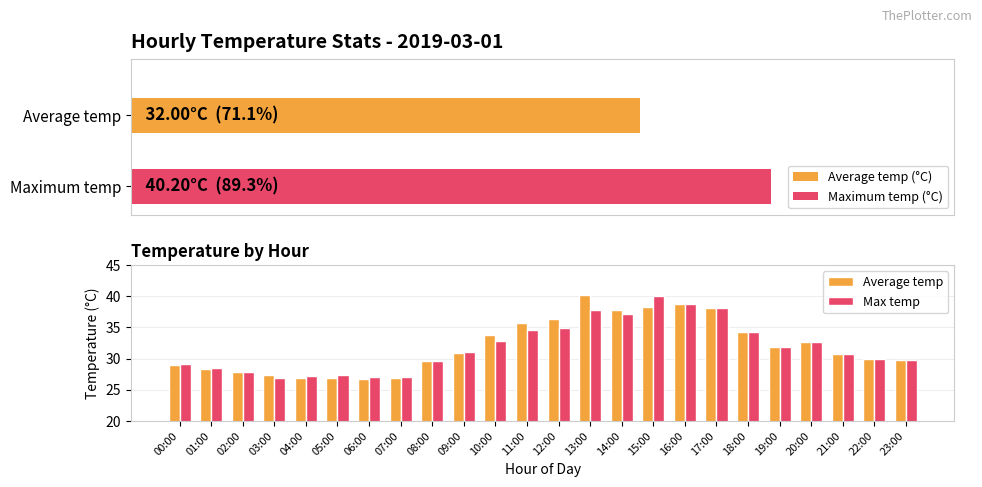

Are the bars grouped side by side (vs. stacked)?

Yes